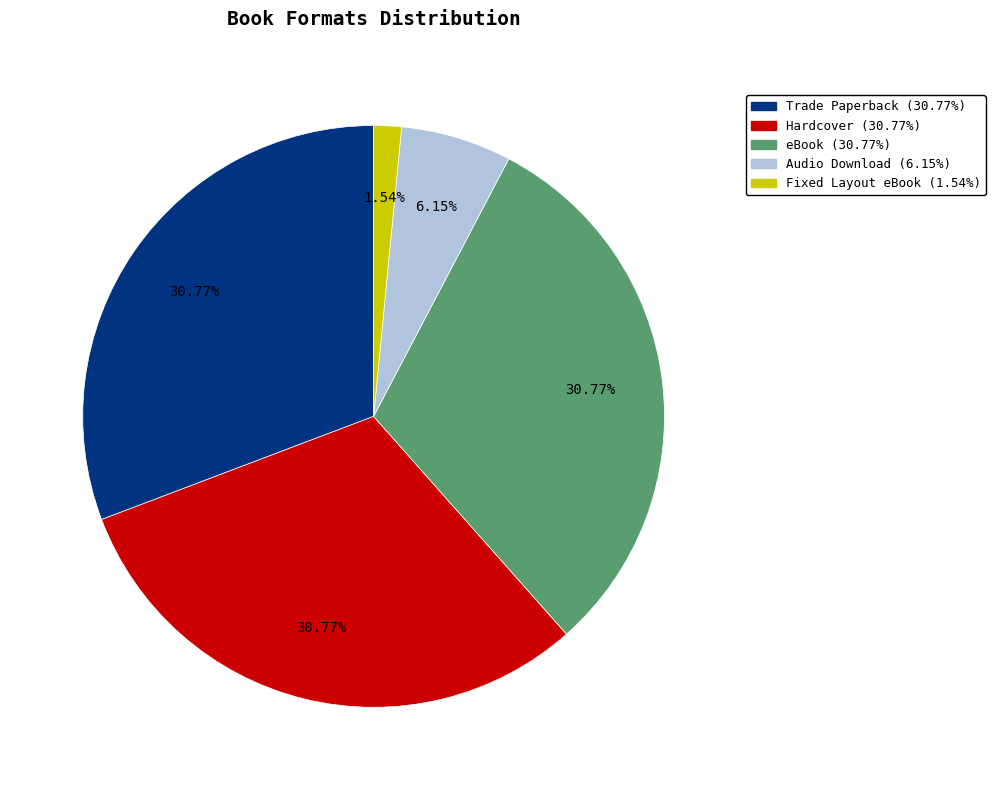

What is the smallest slice in the pie chart?

Fixed Layout eBook